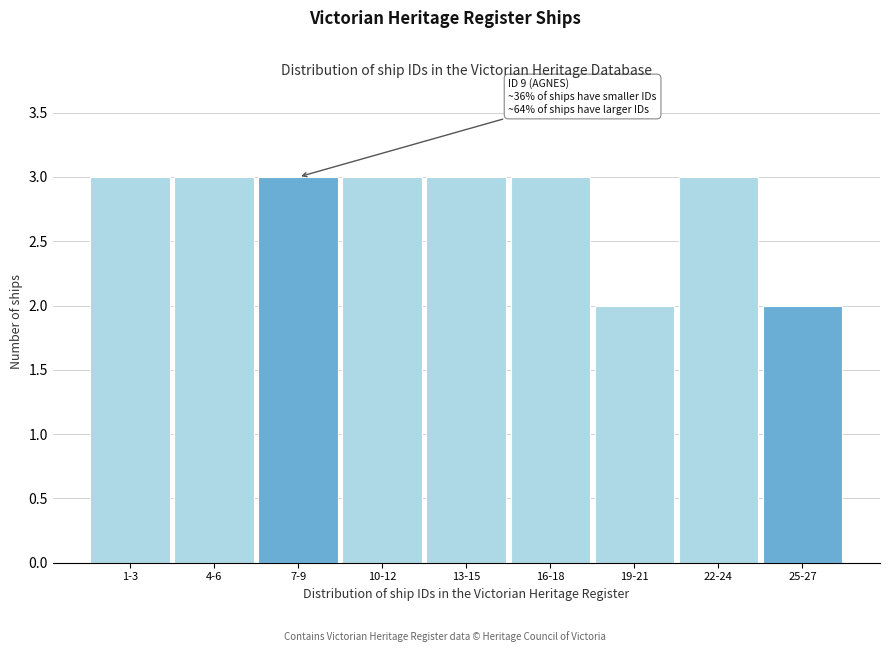

Reading left to right, extract all data points from this chart.

3	3	3	3	3	3	2	3	2